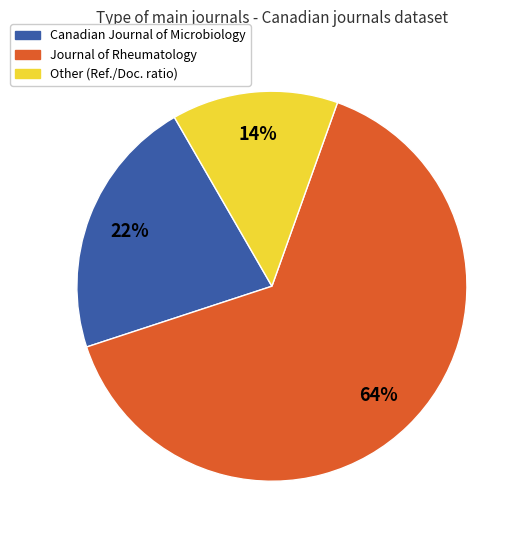

Does any single category account for the majority?

Yes